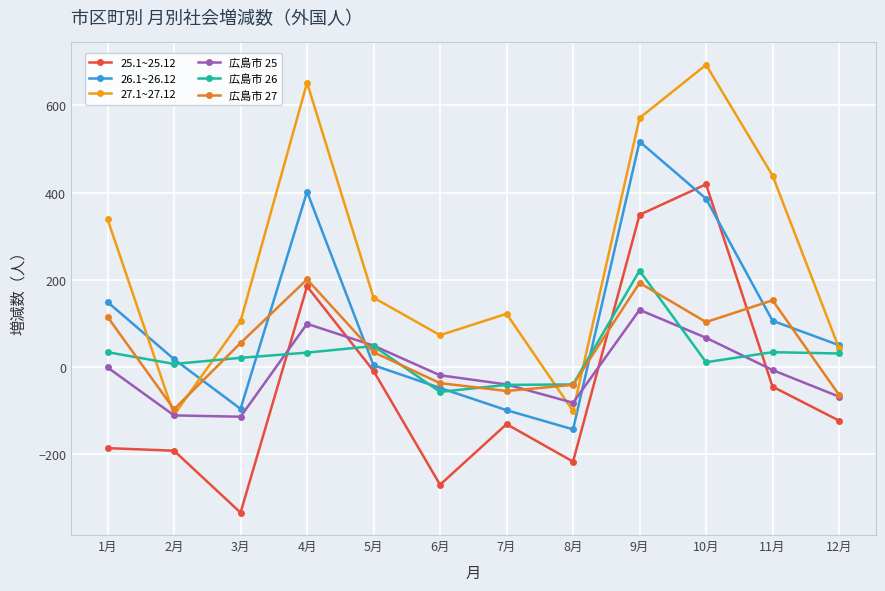

Reading left to right, what are all the values shown in this chart?

25.1~25.12: 1月=-186	2月=-192	3月=-334	4月=185	5月=-9	6月=-270	7月=-131	8月=-217	9月=349	10月=419	11月=-45	12月=-123
26.1~26.12: 1月=149	2月=18	3月=-96	4月=402	5月=4	6月=-48	7月=-99	8月=-143	9月=517	10月=386	11月=106	12月=50
27.1~27.12: 1月=339	2月=-110	3月=105	4月=652	5月=159	6月=73	7月=122	8月=-101	9月=571	10月=693	11月=439	12月=43
広島市 25: 1月=-1	2月=-111	3月=-114	4月=99	5月=49	6月=-19	7月=-40	8月=-82	9月=131	10月=67	11月=-7	12月=-68
広島市 26: 1月=34	2月=7	3月=21	4月=33	5月=48	6月=-57	7月=-41	8月=-40	9月=221	10月=11	11月=34	12月=31
広島市 27: 1月=115	2月=-97	3月=55	4月=201	5月=34	6月=-37	7月=-55	8月=-41	9月=193	10月=103	11月=153	12月=-64